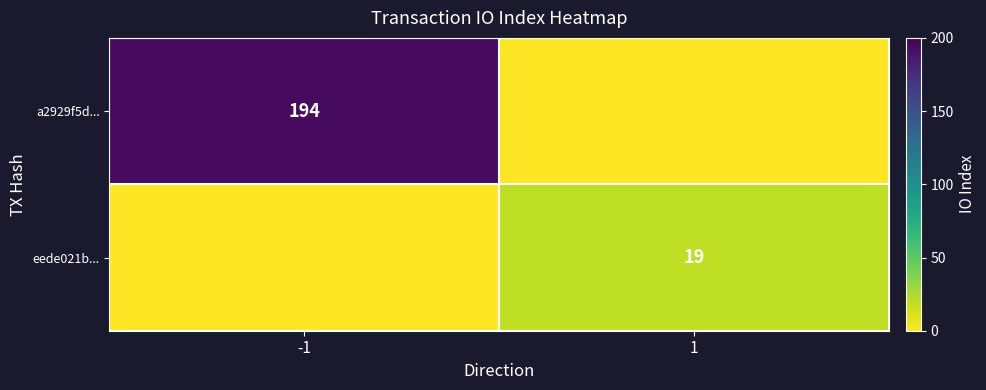

The value of eede021b... at 1 is 4. True or false?

False